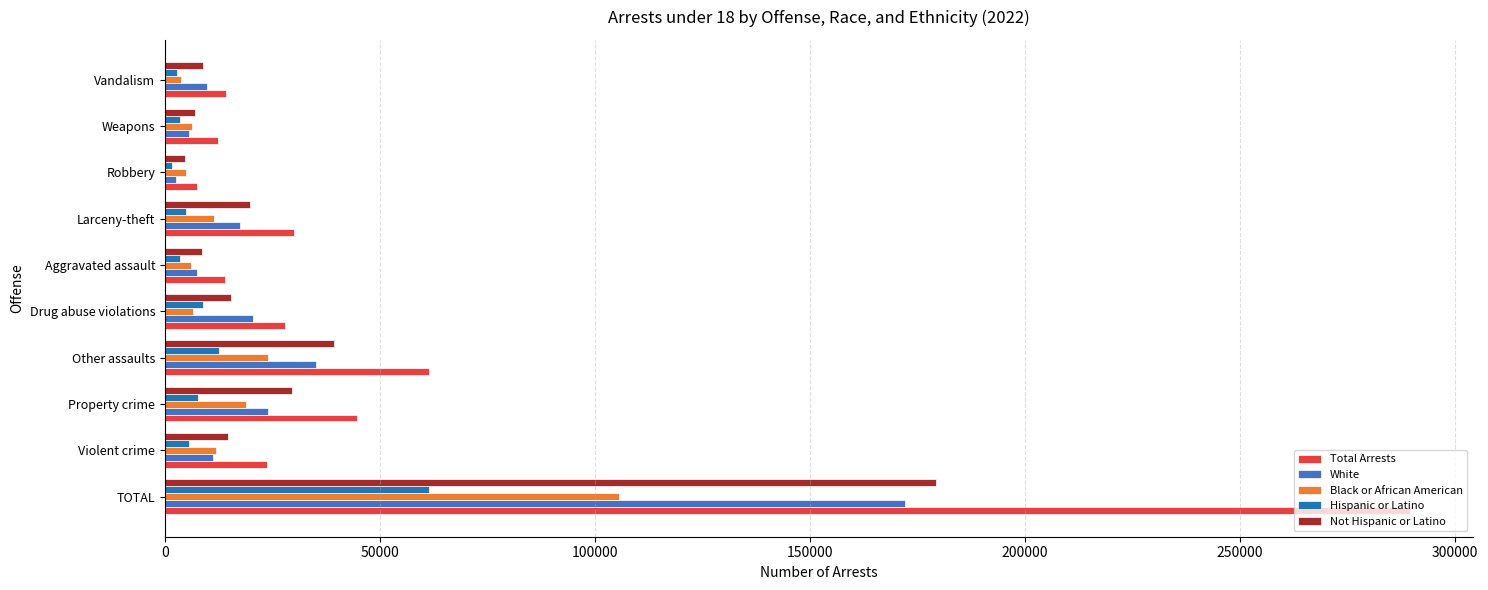

Is it true that White equals 35210 at Other assaults?

True